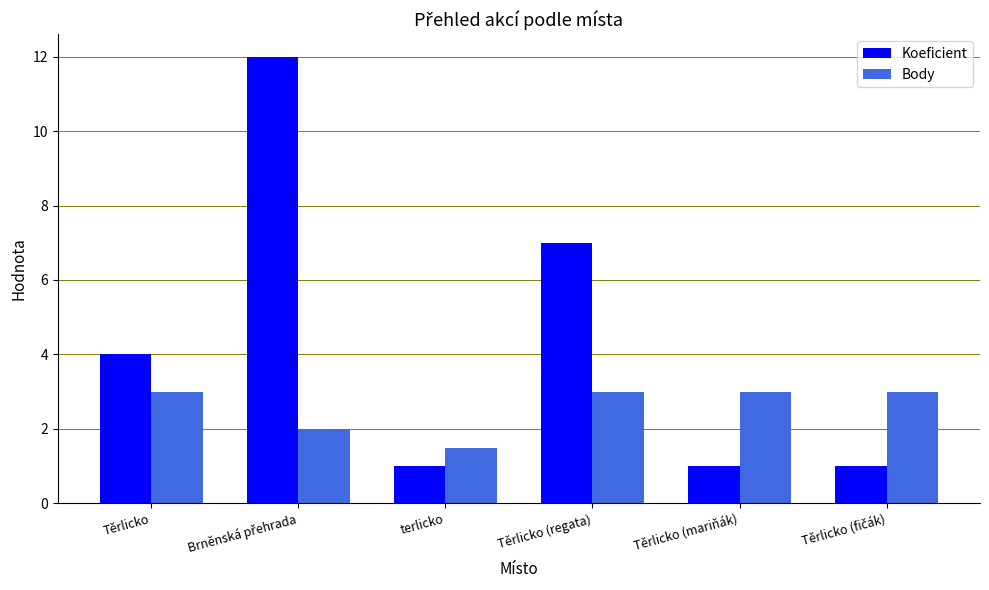

Reading left to right, list all the values displayed in this chart.

Koeficient: 4.0	12.0	1.0	7.0	1.0	1.0
Body: 3.0	2.0	1.5	3.0	3.0	3.0